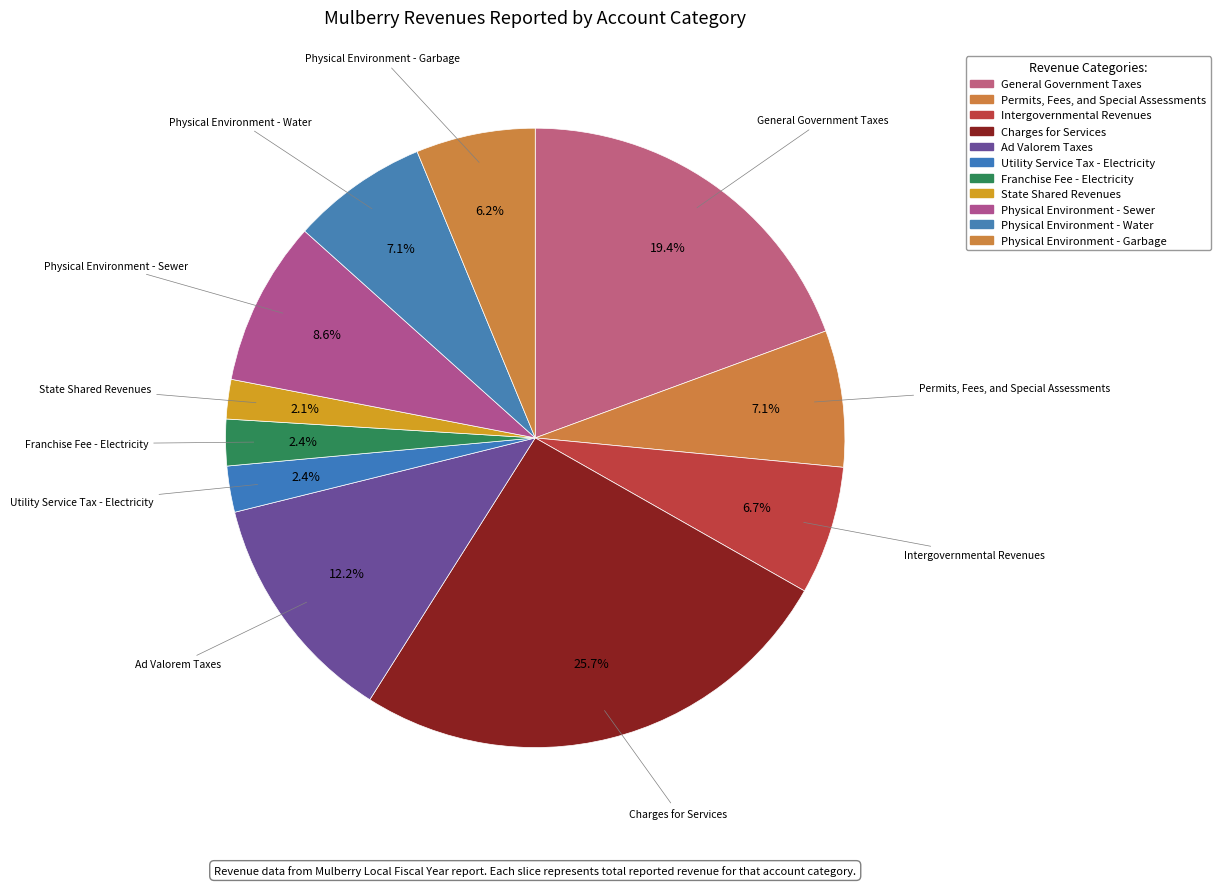

How many segments does this pie chart have?

11